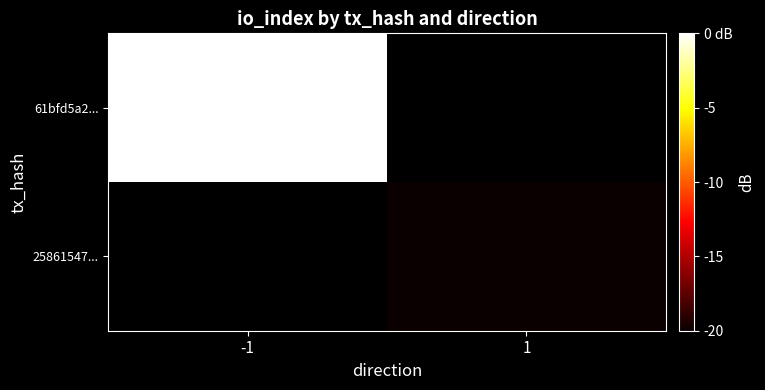

How many categories are shown in the chart?

2